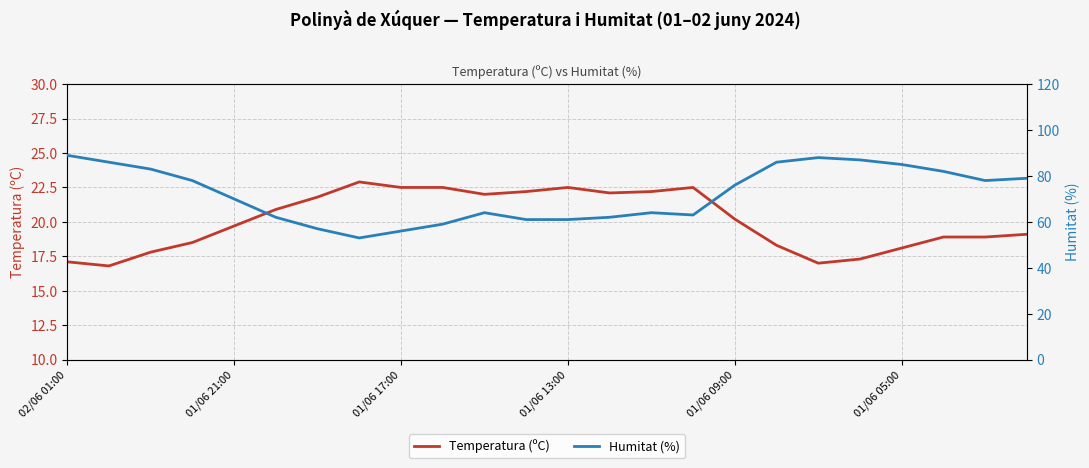

What is the difference between the second highest and second lowest values in the Humitat (%) series?

32.0